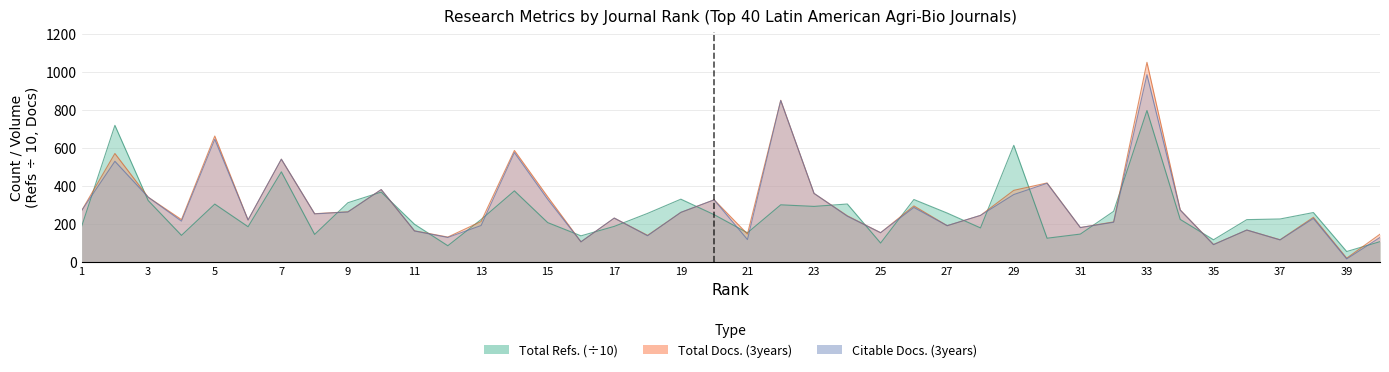

True or false: Total Docs. (3years) has more than 2 interior local peaks.

True